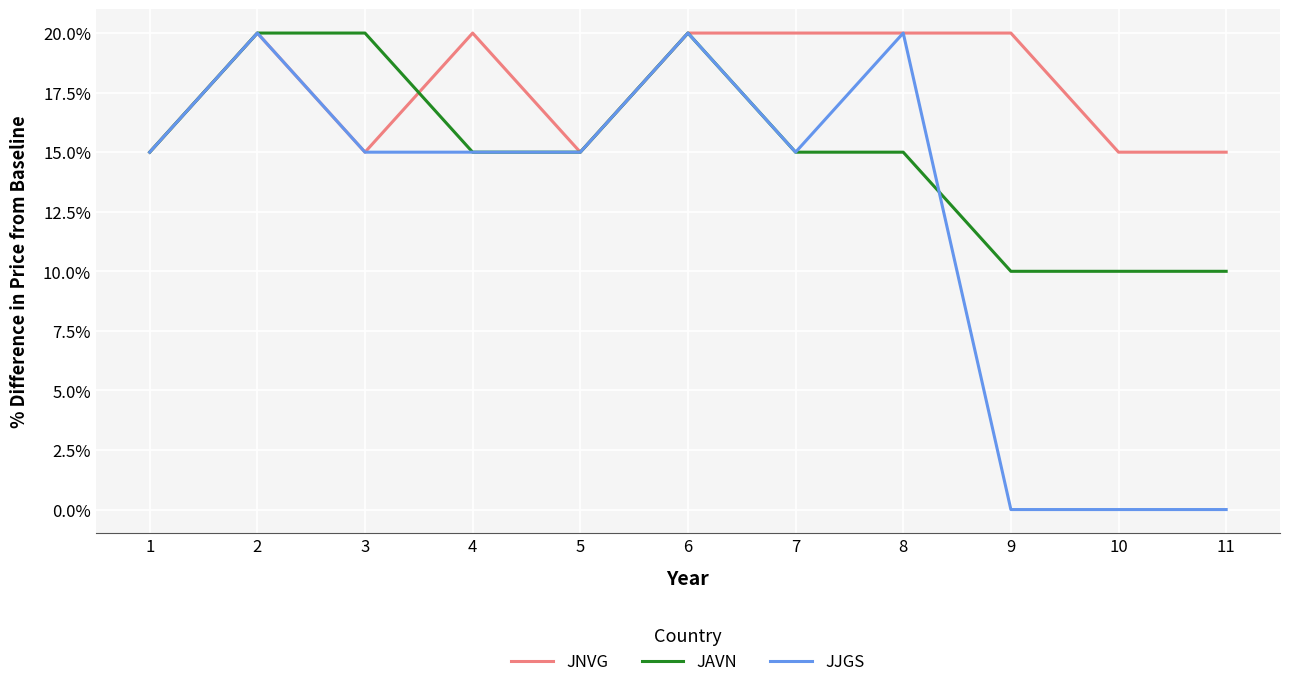

Reading left to right, extract all data points from this chart.

JNVG: 15	20	15	20	15	20	20	20	20	15	15
JAVN: 15	20	20	15	15	20	15	15	10	10	10
JJGS: 15	20	15	15	15	20	15	20	0	0	0